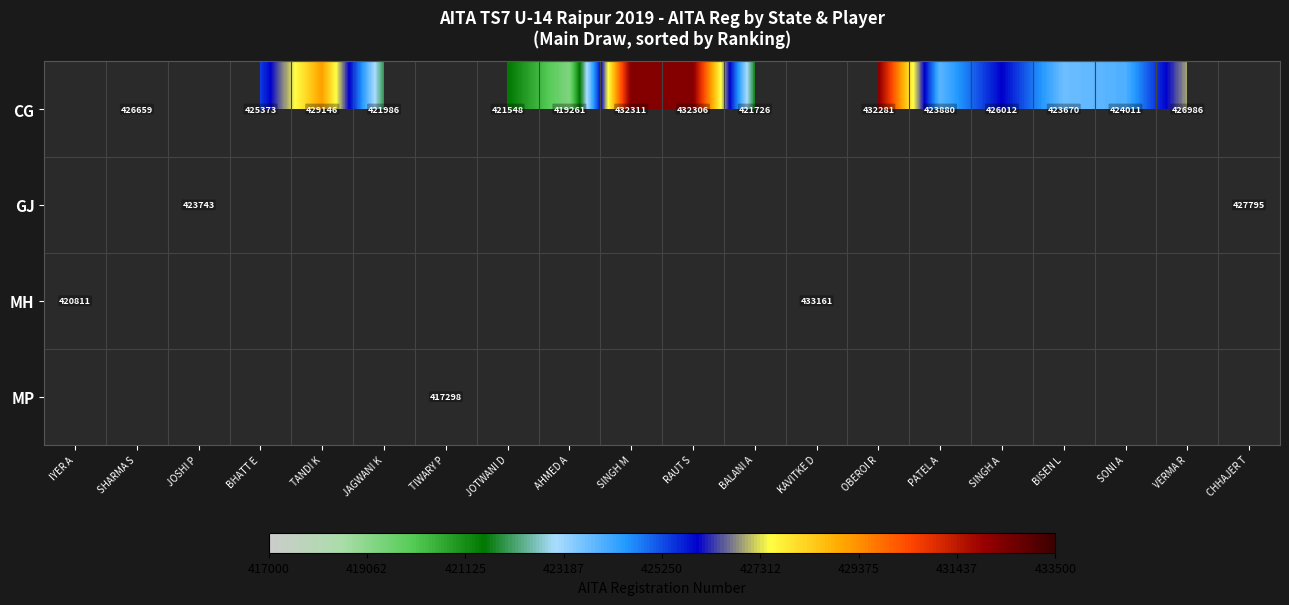

True or false: GJ has a value of 423743 at JOSHI P.

True